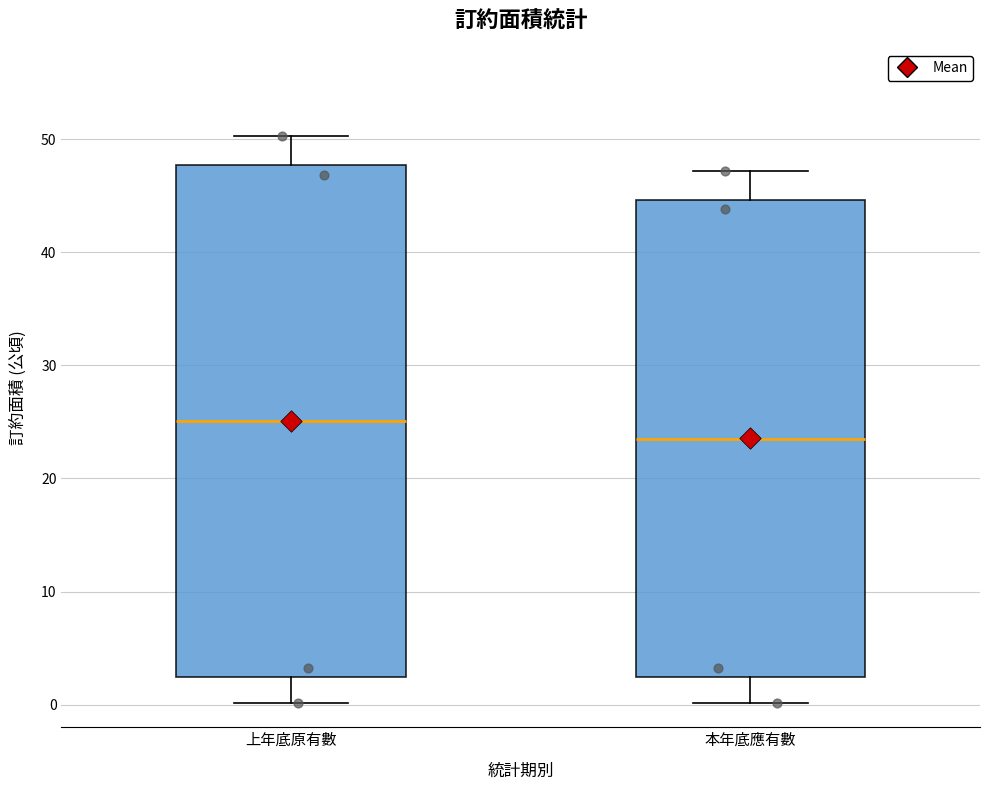

Where does the lower whisker of the box for 本年底應有數 end on the y-axis? The values are not printed on the chart, so give them approximately, as read against the axis.

0